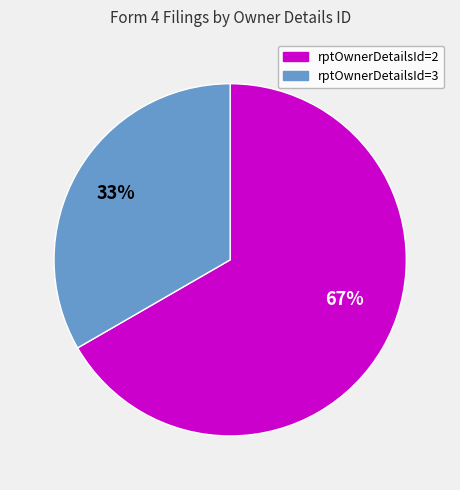

Is there a majority slice in this chart?

Yes